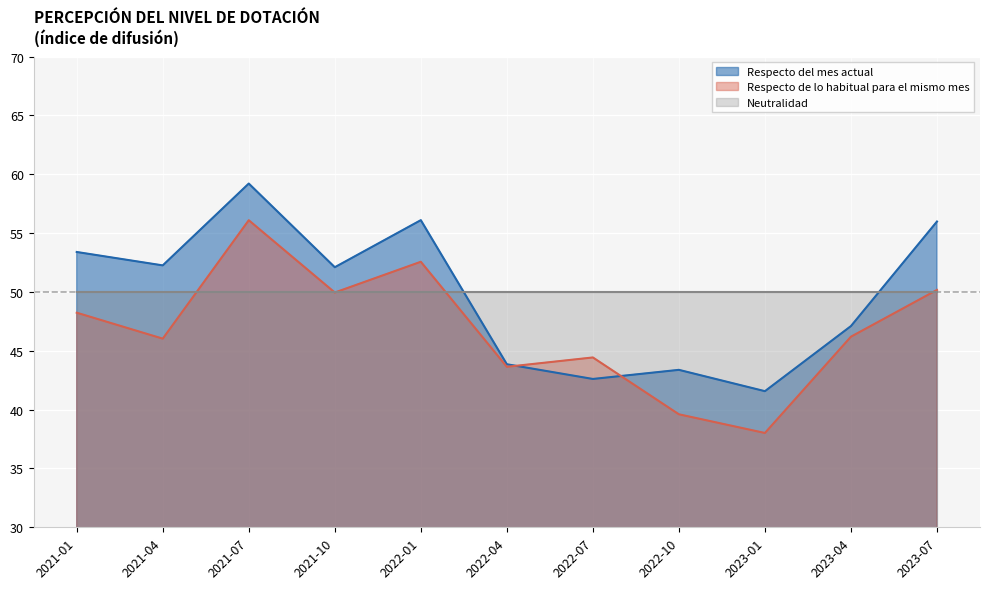

How many interior local peaks does the Respecto de lo habitual para el mismo mes series have?

3